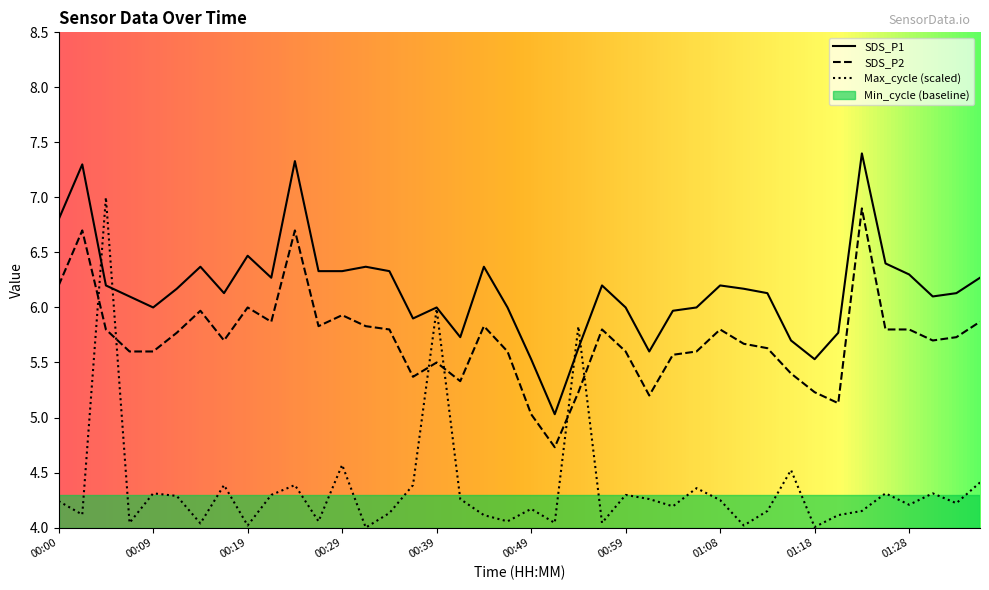

Which category has the lowest value across all series?

00:51